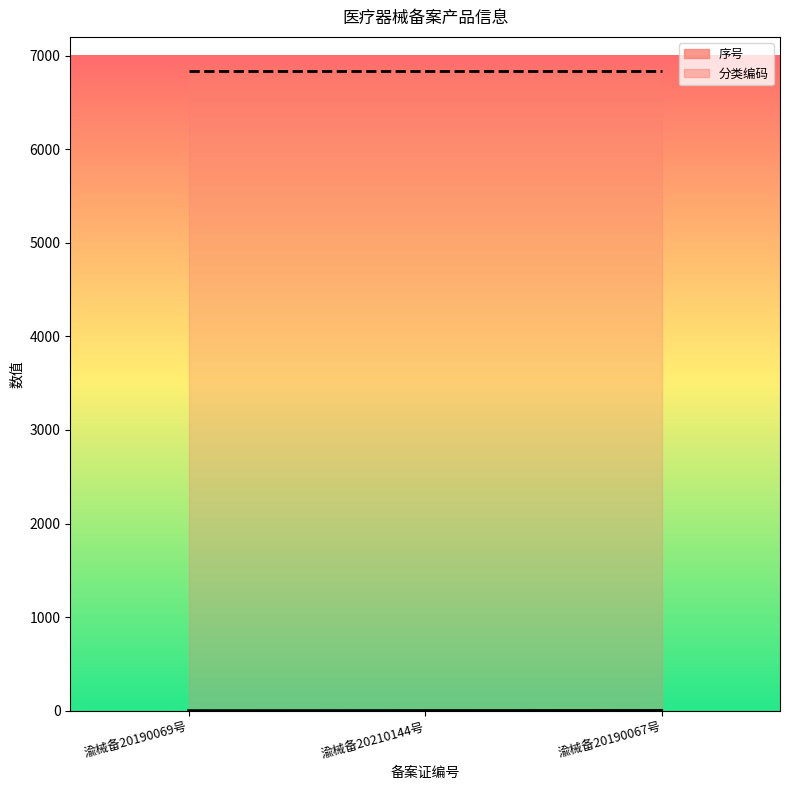

What is the maximum value shown in the chart?

6840